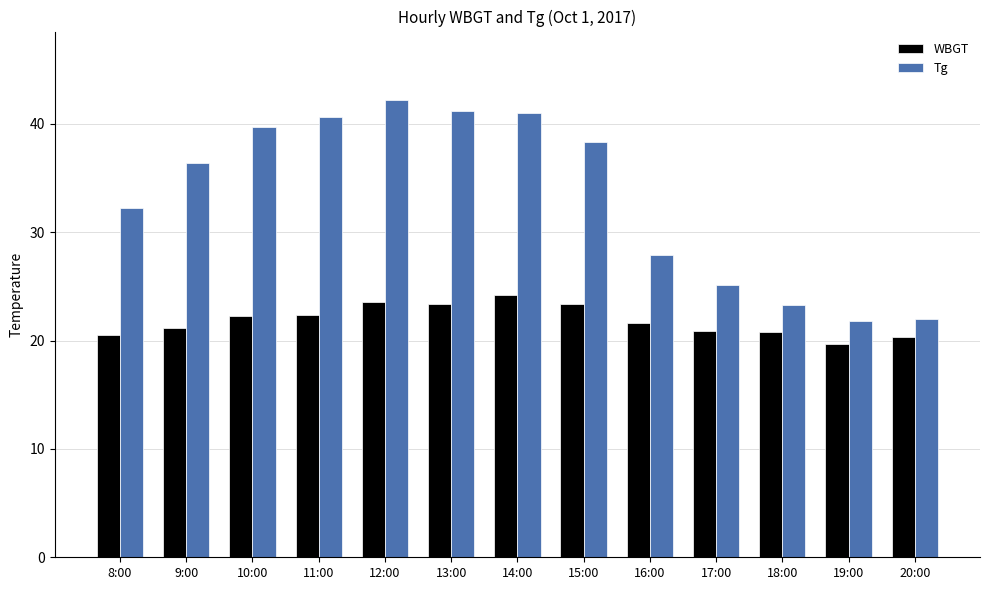

At how many categories does at least one series exceed 42?

1